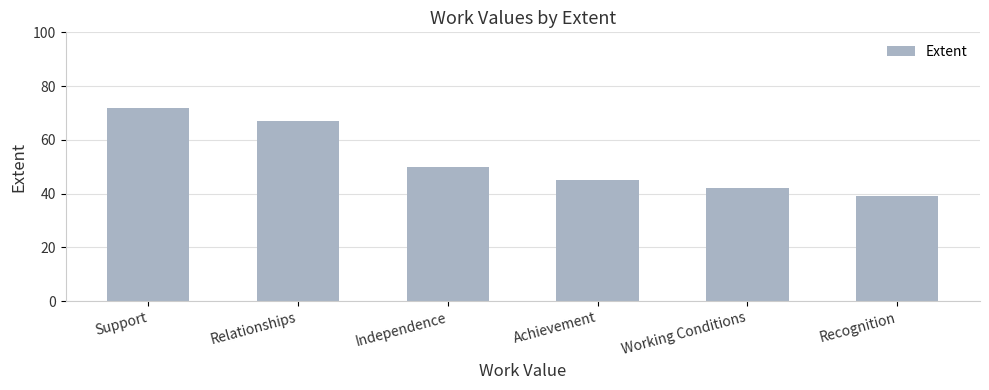

Reading left to right, list all the values displayed in this chart.

Support=72	Relationships=67	Independence=50	Achievement=45	Working Conditions=42	Recognition=39